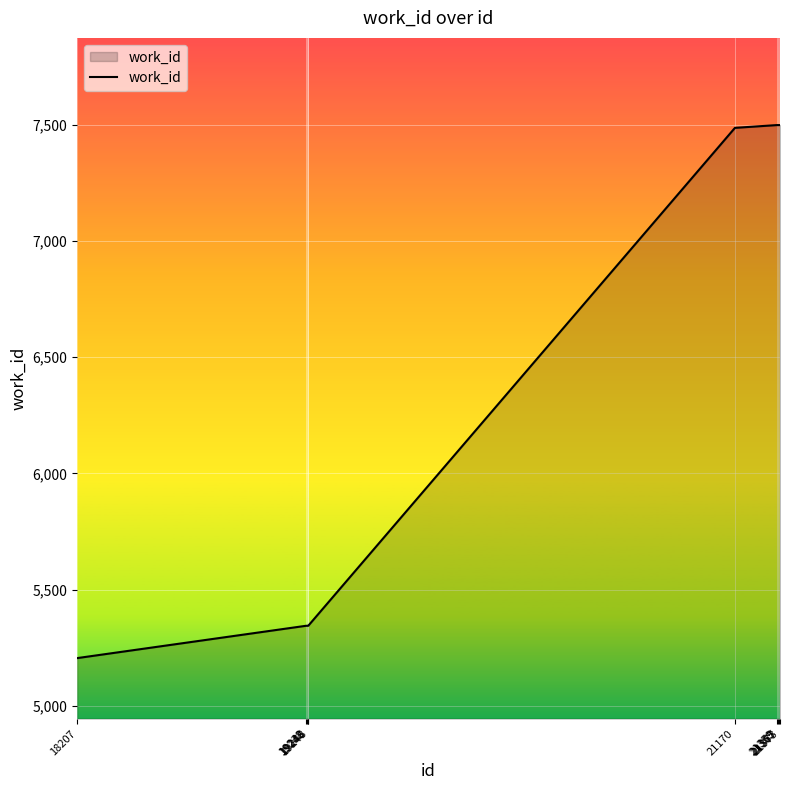

How many lines are shown in the chart?

1